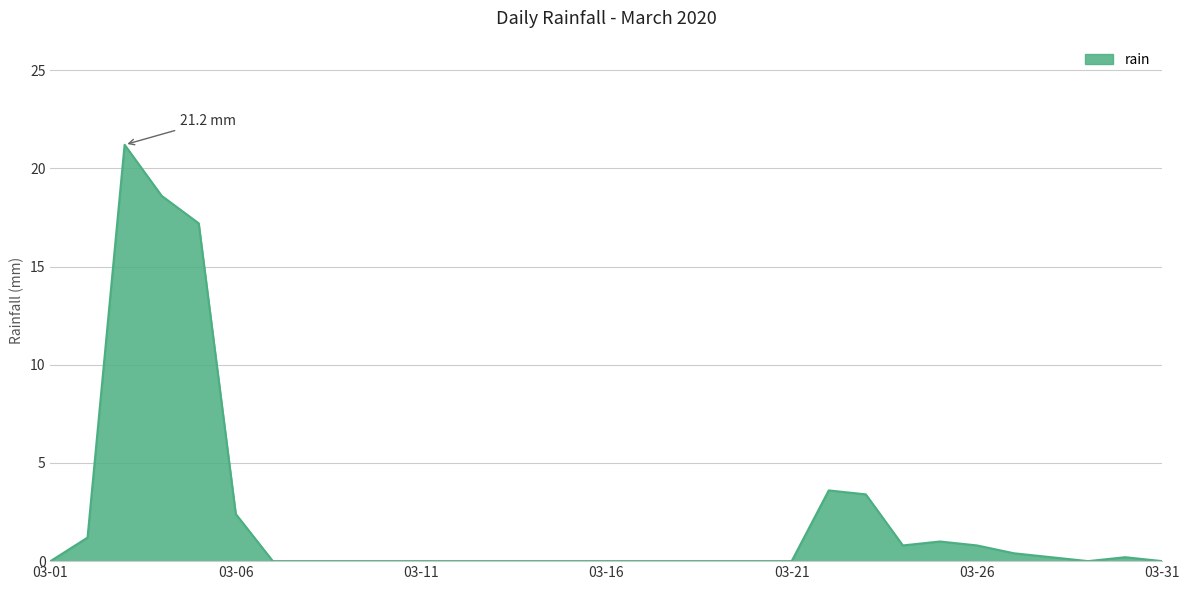

What is the average value?

2.3